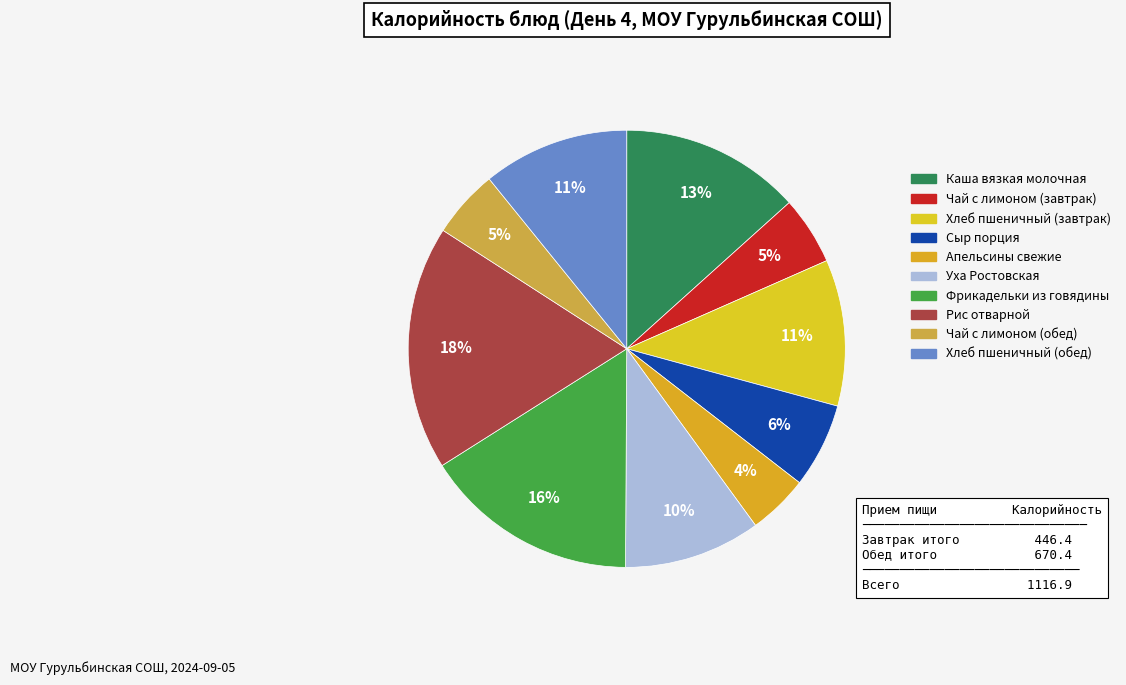

Is there a majority slice in this chart?

No